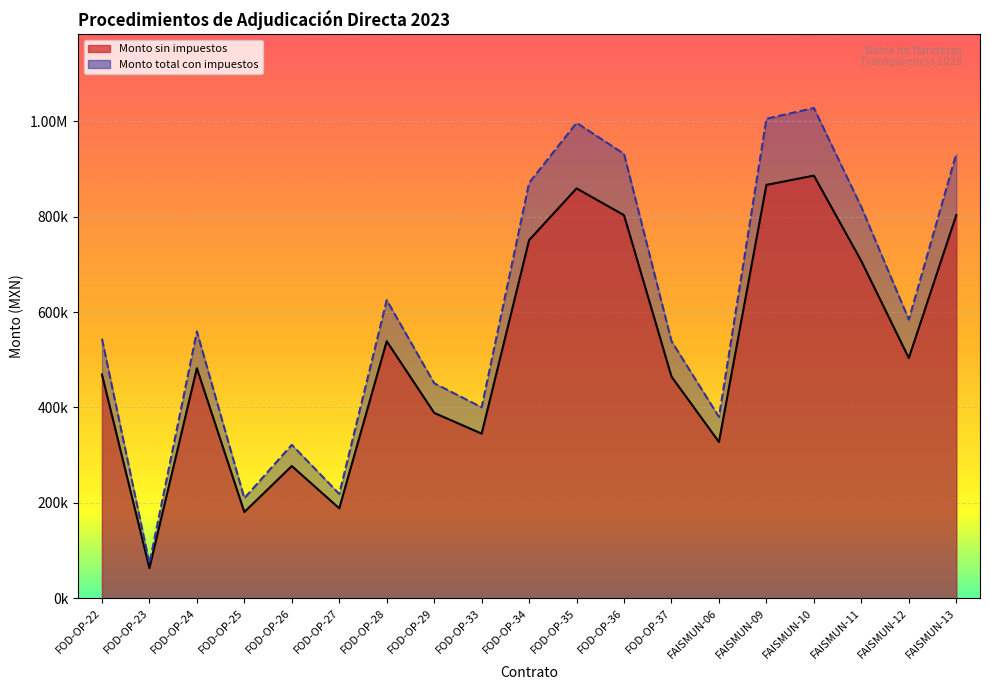

Which series has the largest total across all categories?

Monto total con impuestos